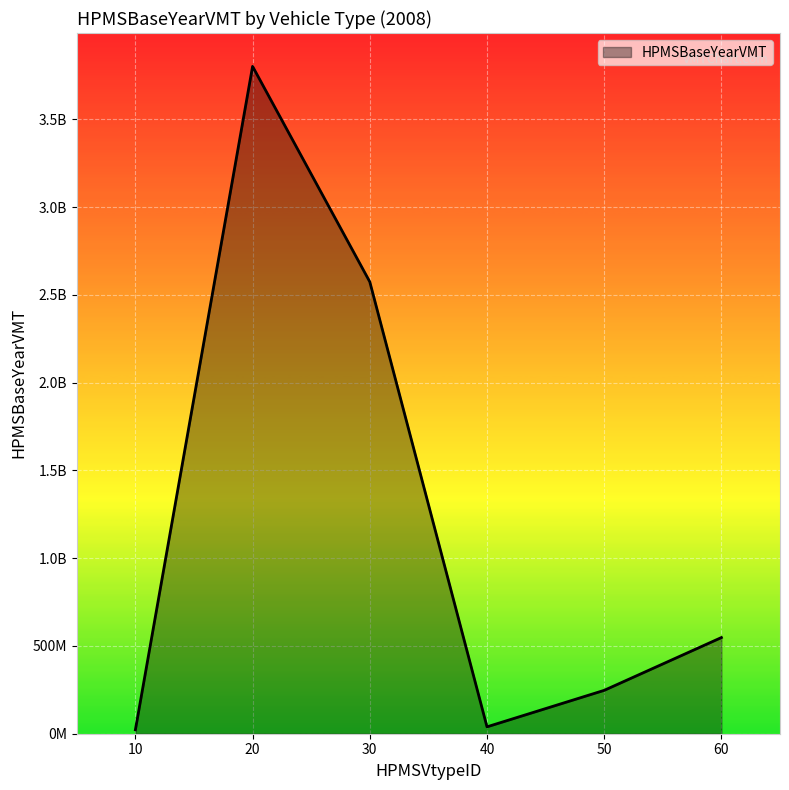

Does the chart have visible grid lines?

Yes